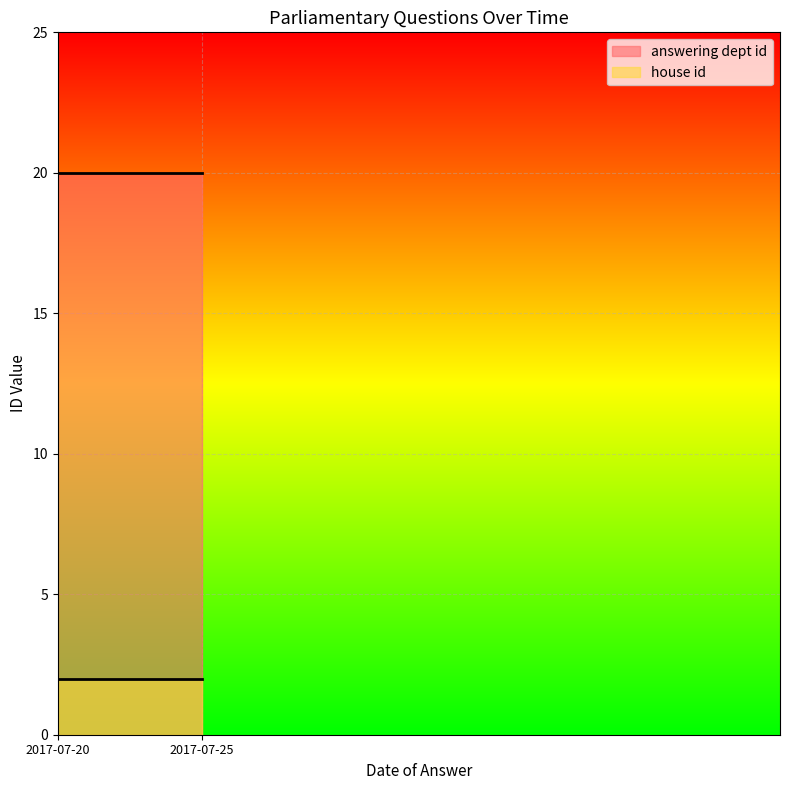

Does the chart display data point markers on the line(s)?

No